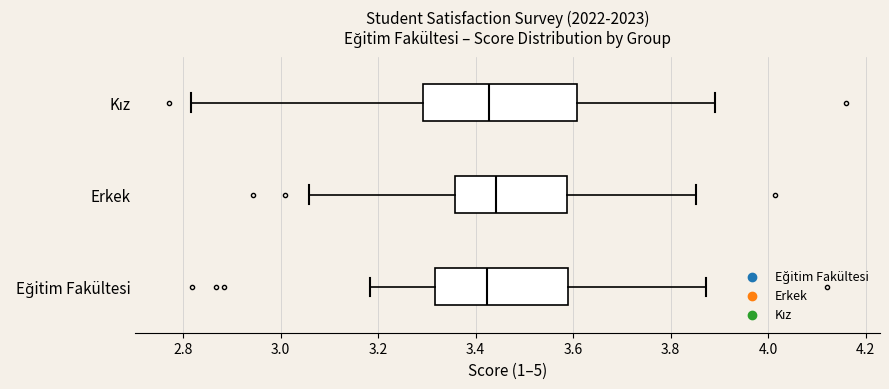

Where does the median line of the box for Erkek sit on the x-axis? The values are not printed on the chart, so give them approximately, as read against the axis.

3.44